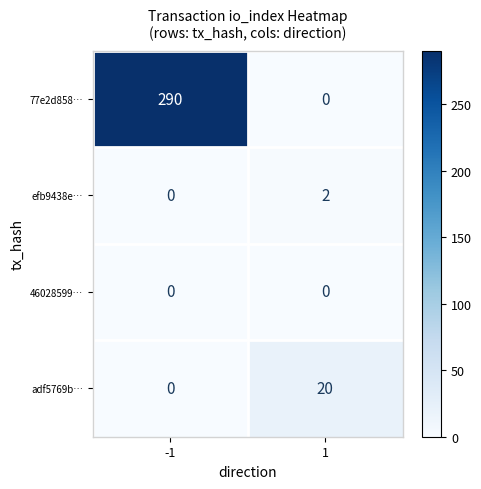

Which series has the largest range (max minus min)?

77e2d858…